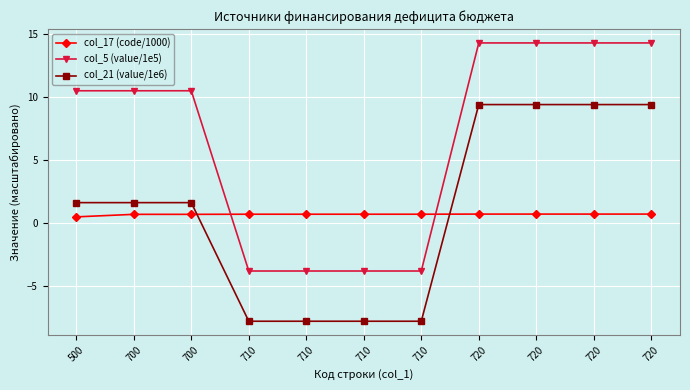

What is the sum of the col_21 (value/1e6) values at 710 and 710?

-15.5